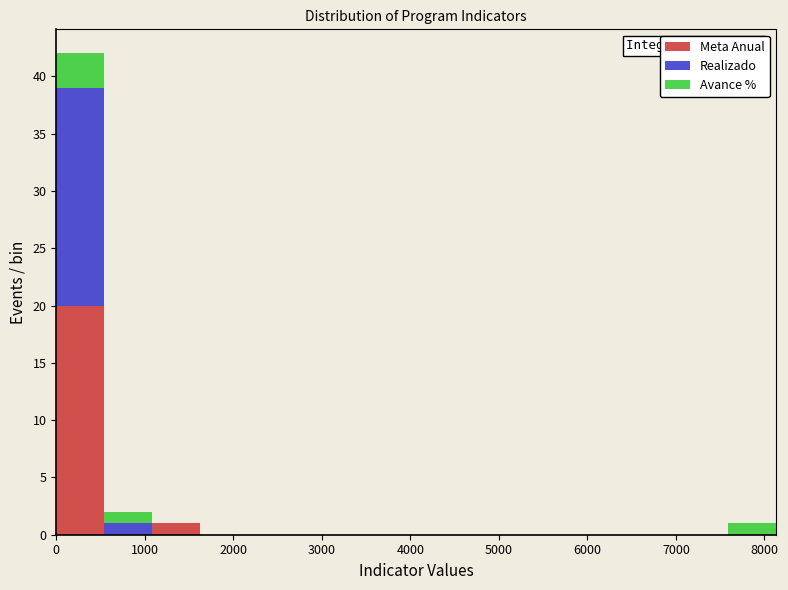

Which range on the x-axis has the tallest stacked bar (by total height)?

0 to 500